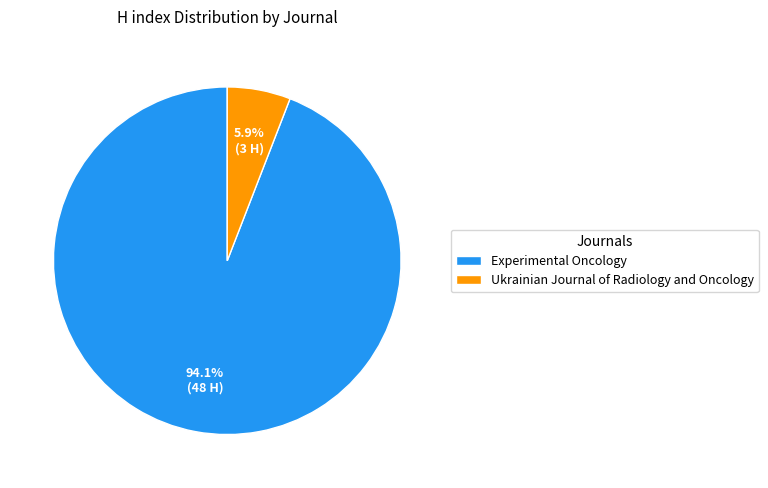

Which category accounts for the majority?

Experimental Oncology